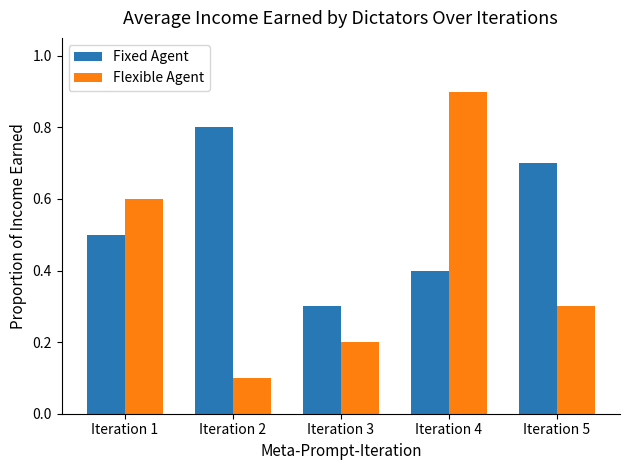

What is the value of the Flexible Agent bar at the 3rd from the left?

0.2